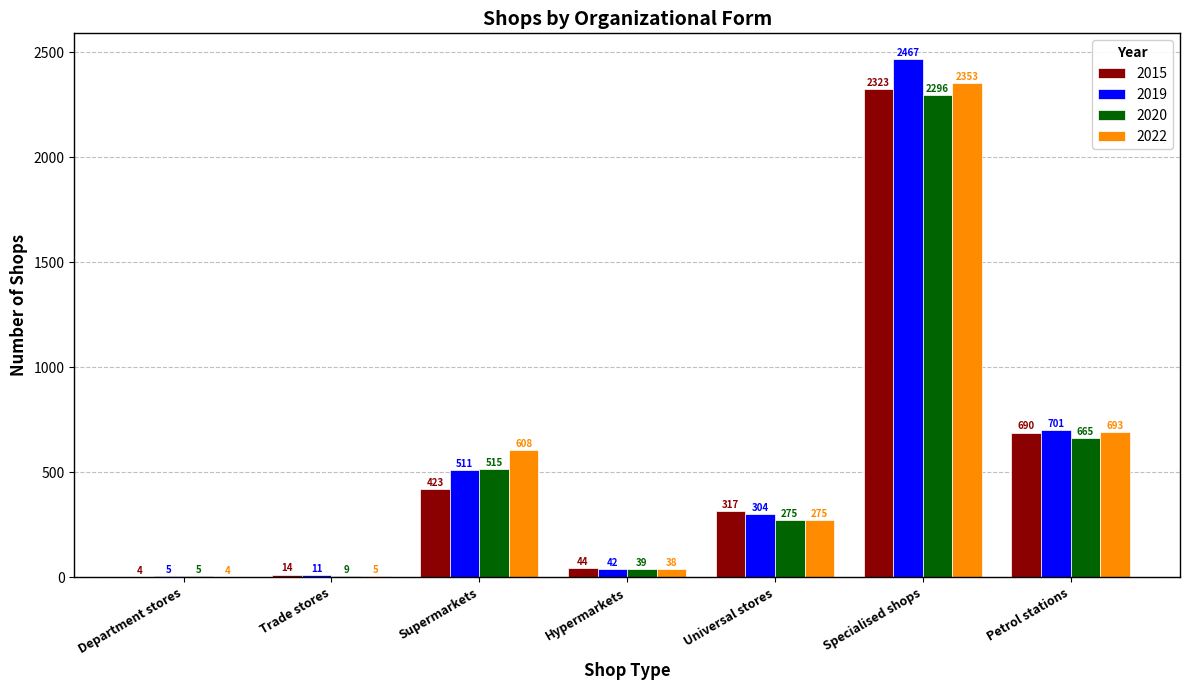

Which series has the largest total across all categories?

2019